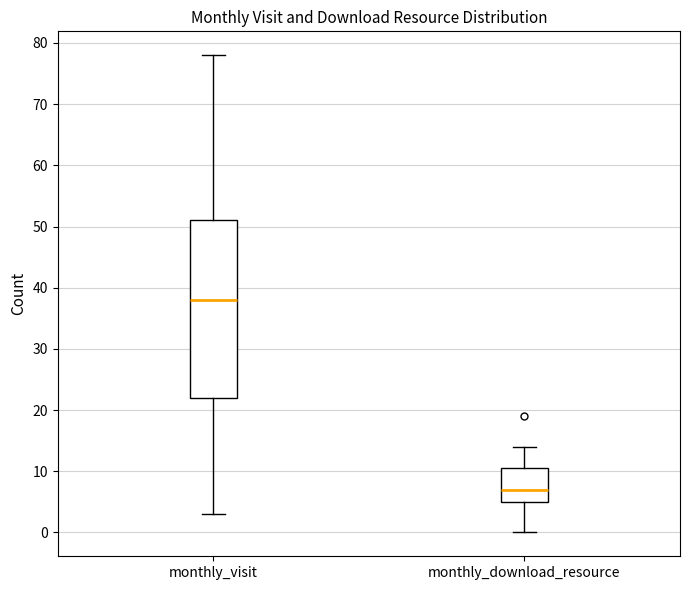

Comparing the boxes themselves (not the whiskers), which one is the tallest?

monthly_visit